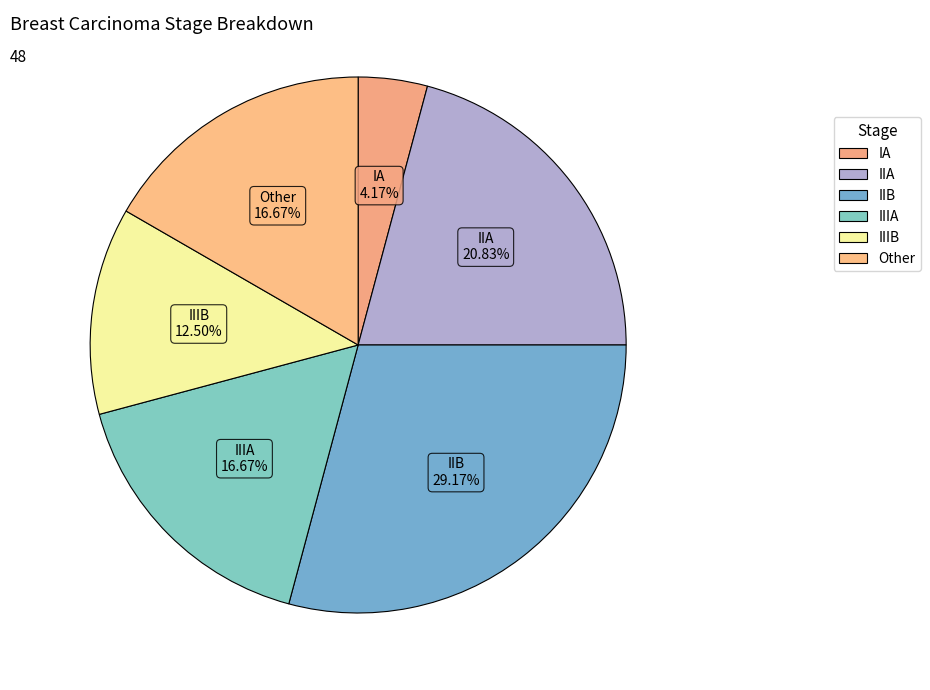

What is the largest slice in the pie chart?

IIB